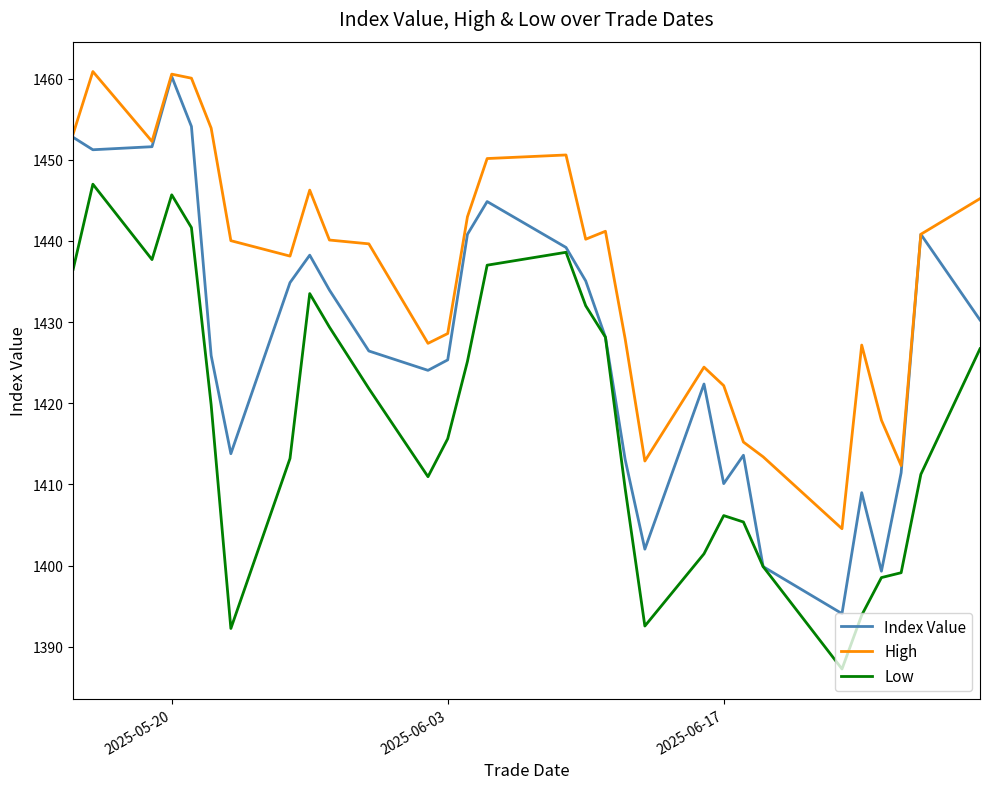

True or false: Low and High cross at least once.

False